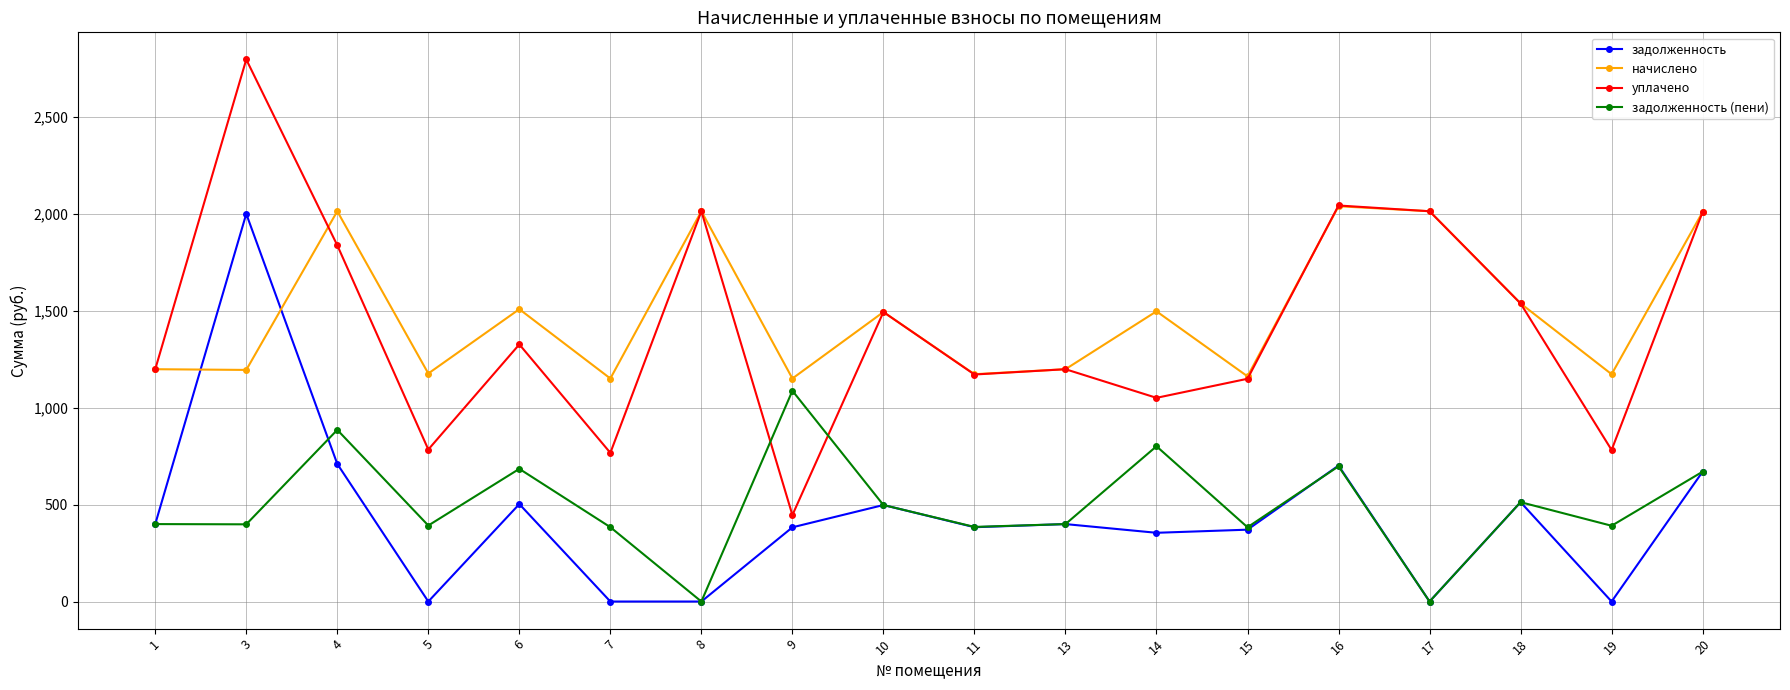

How many series are shown in this chart?

4